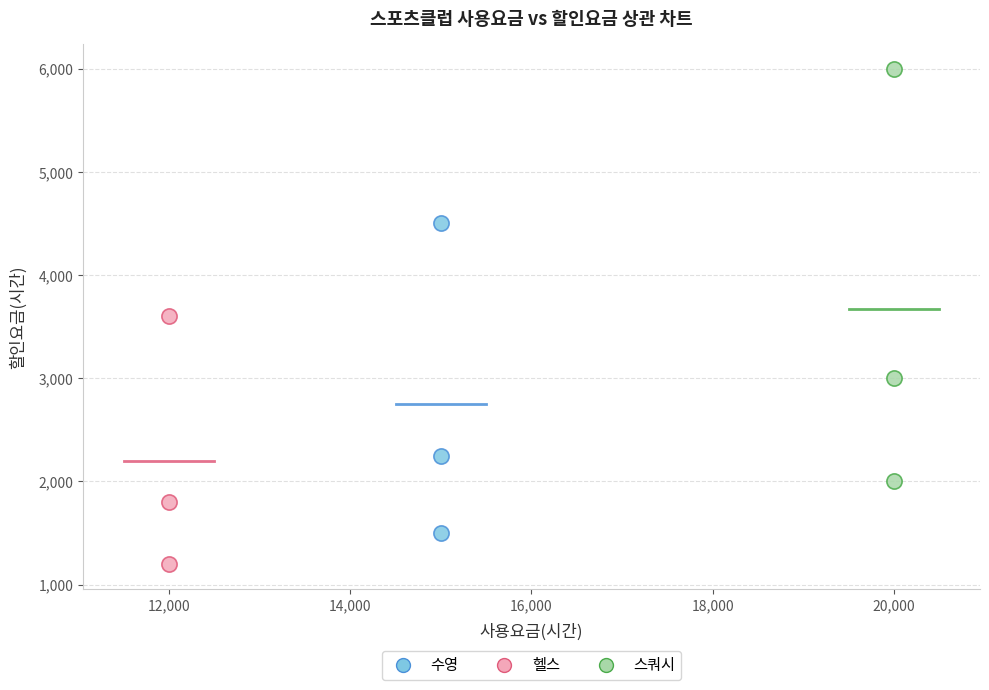

Which series reaches the maximum Y coordinate?

스쿼시